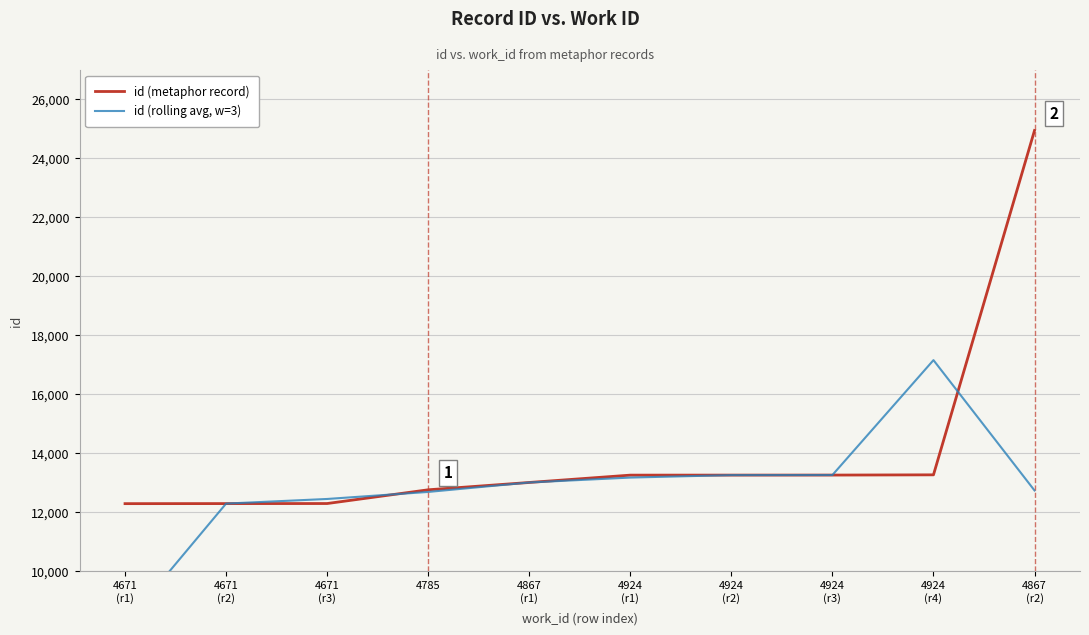

List the series in order of their peak value, lowest first.

id (rolling avg, w=3), id (metaphor record)